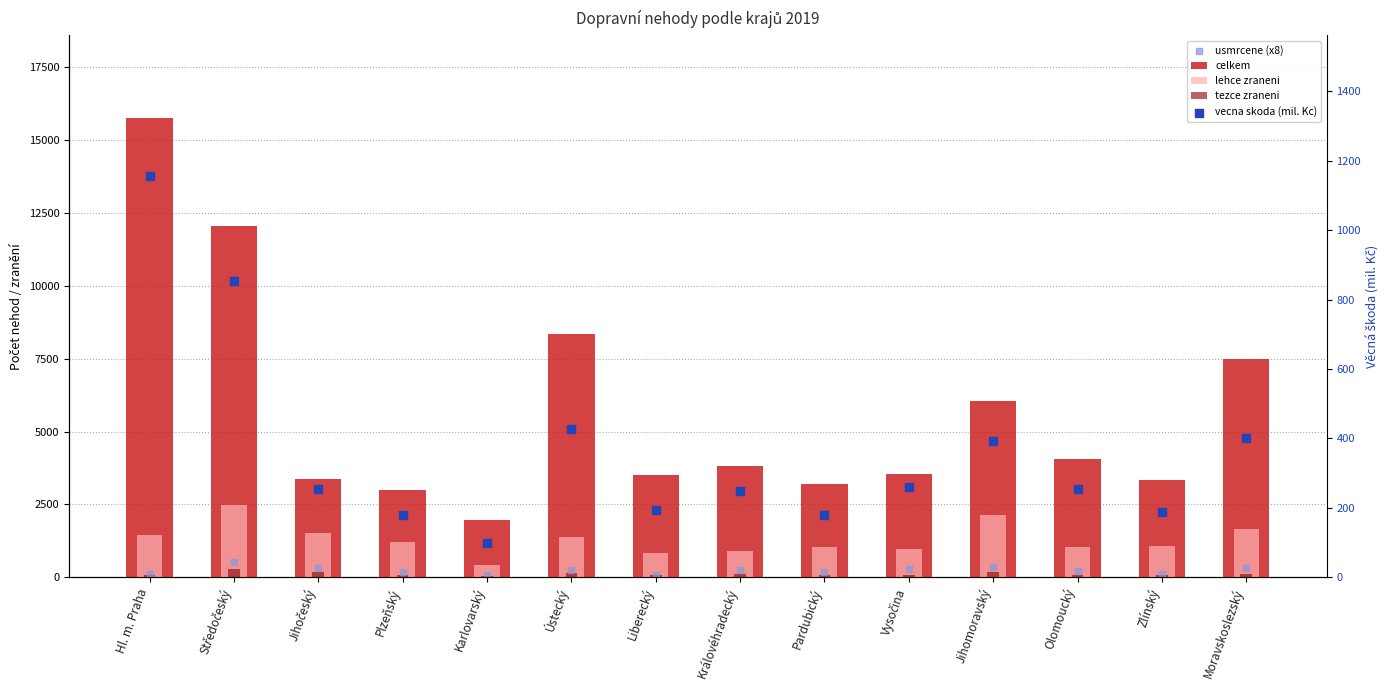

At which category is the sum across all series the highest?

Hl. m. Praha